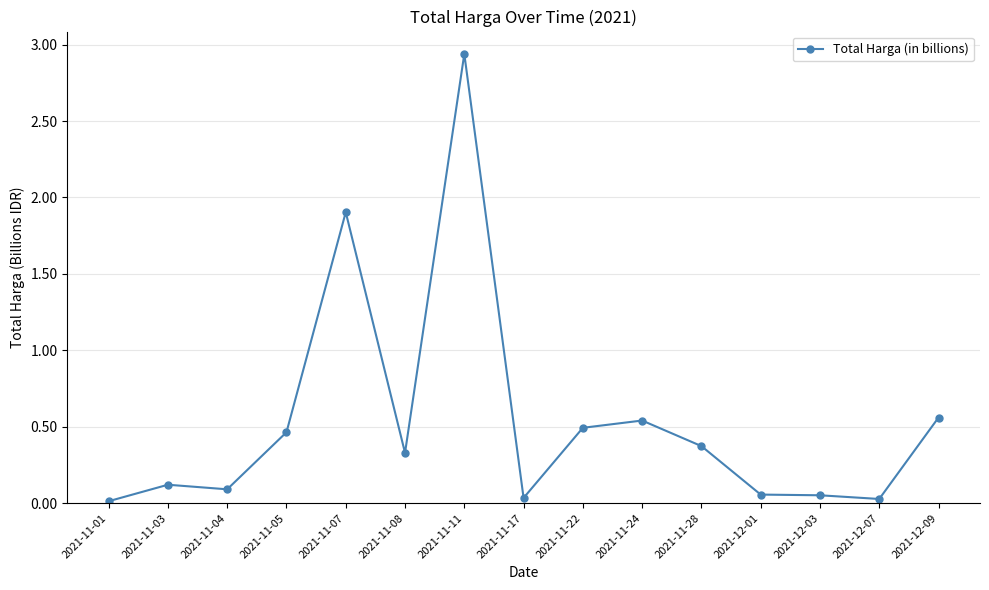

What is the change in value from 2021-11-08 to 2021-11-22?

+0.2